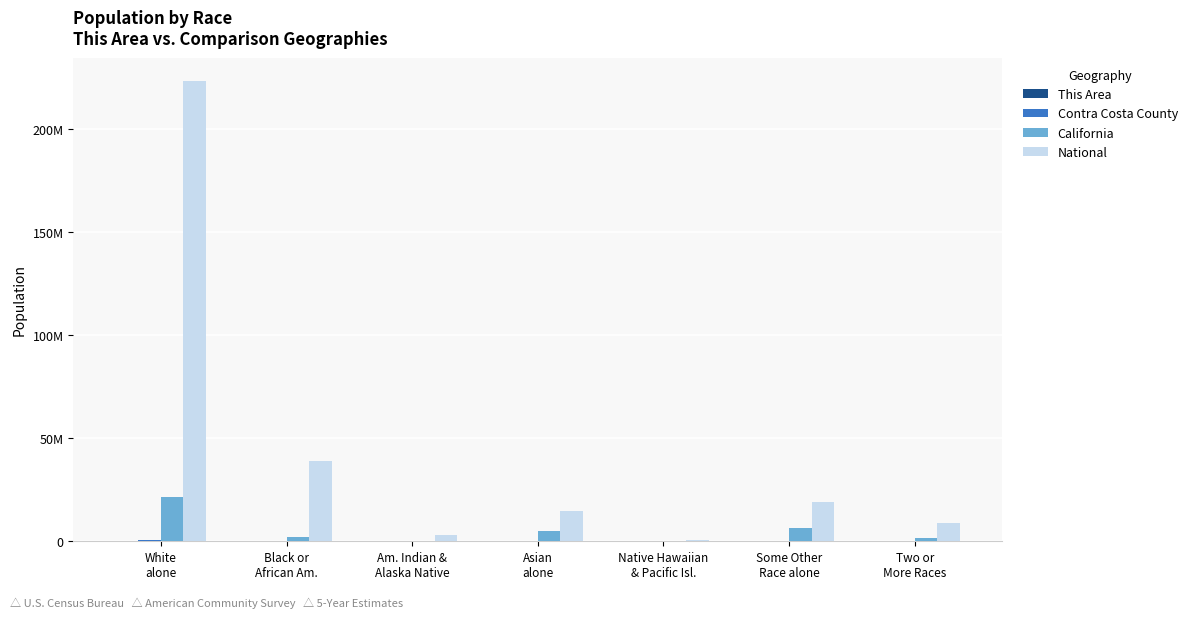

At which category does the chart reach its peak across all series?

White
alone